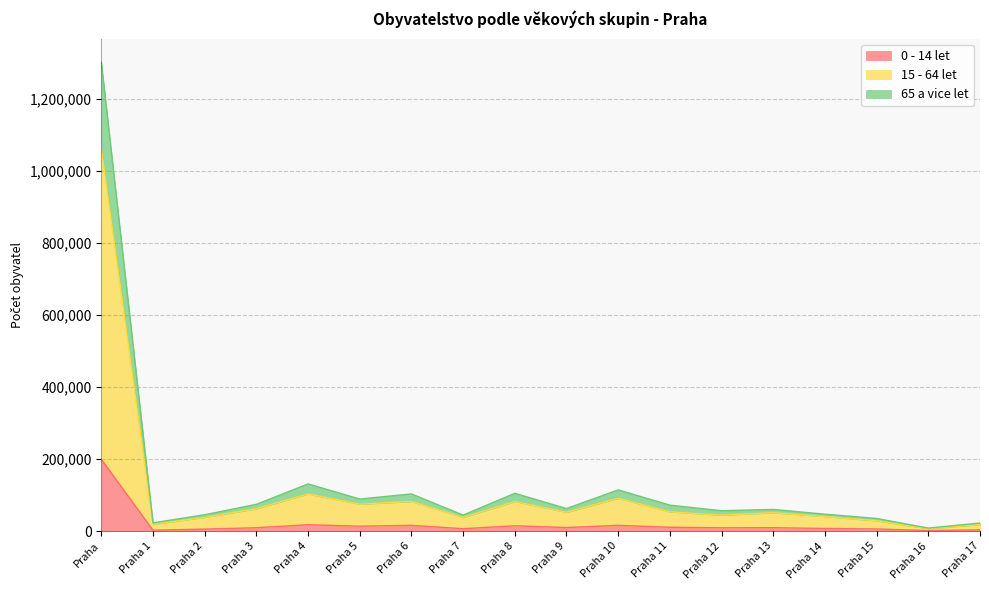

What value does the 0 - 14 let series have at Praha?

199369